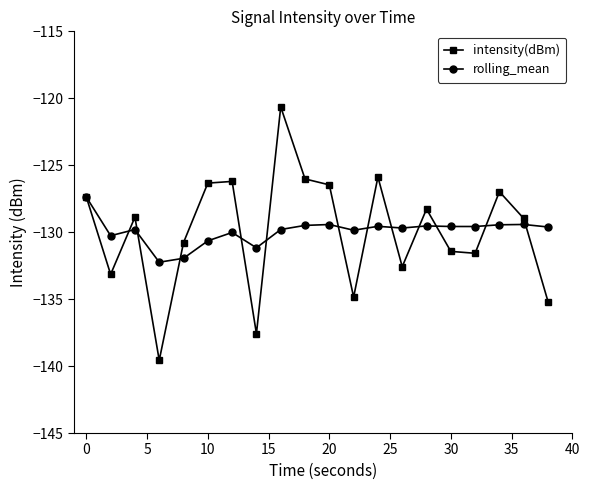

List the series in order of their peak value, highest first.

intensity(dBm), rolling_mean